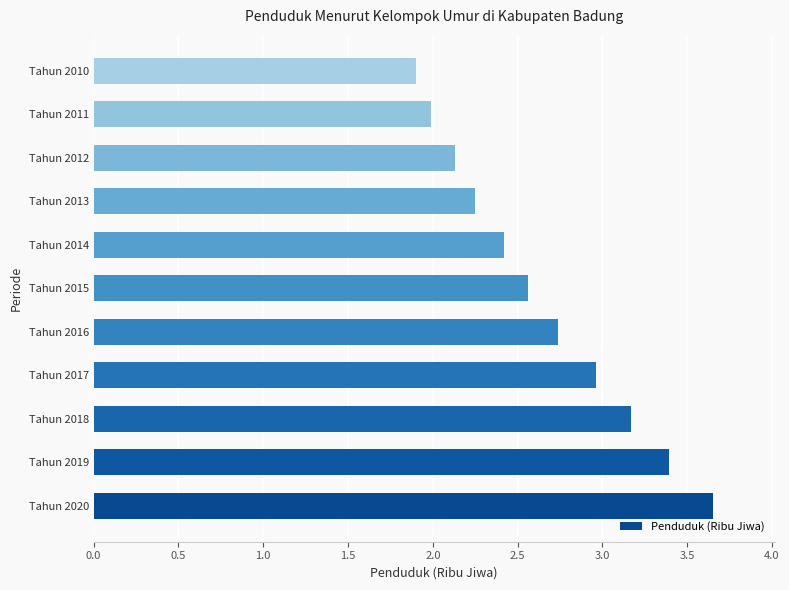

Count the number of categories in the chart.

11